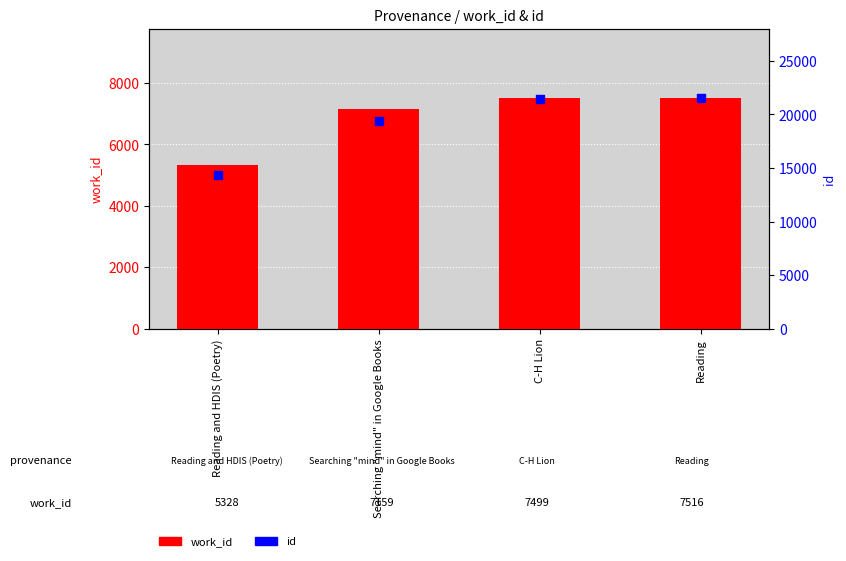

Which series has the largest total across all categories?

id